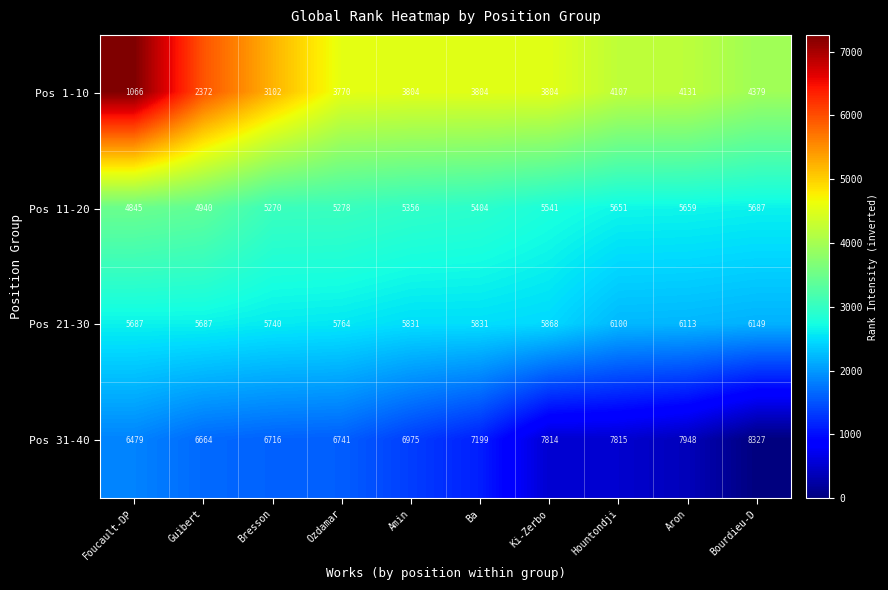

Is the value of Pos 31-40 at Aron greater than the value of Pos 11-20 at Ba?

Yes